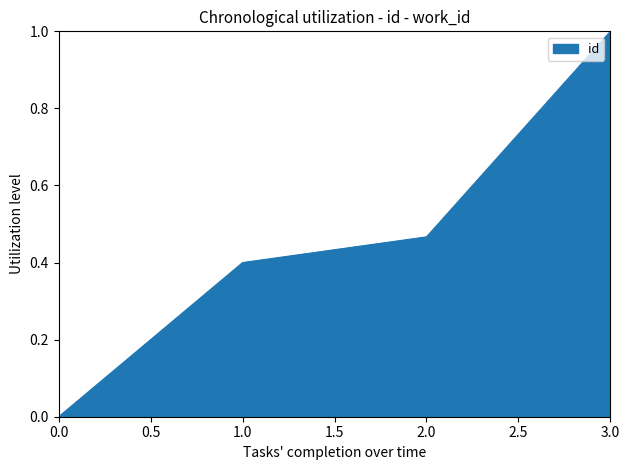

What is the maximum value shown in the chart?

1.0